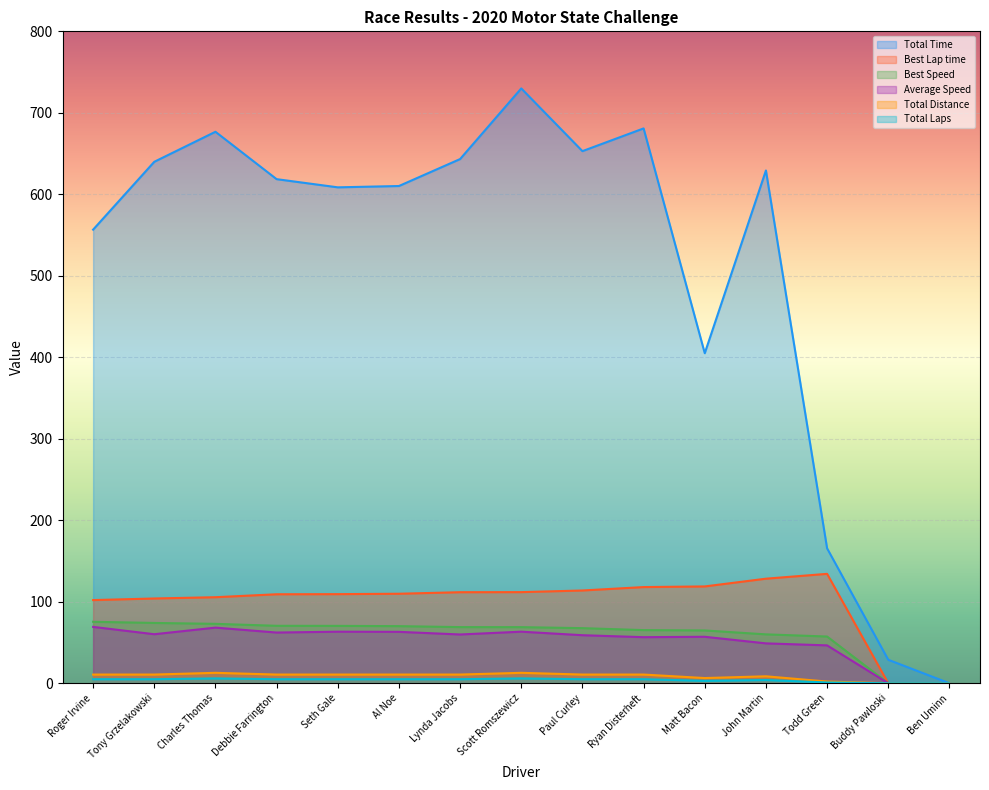

What is the average value of the Best Speed series?

59.1